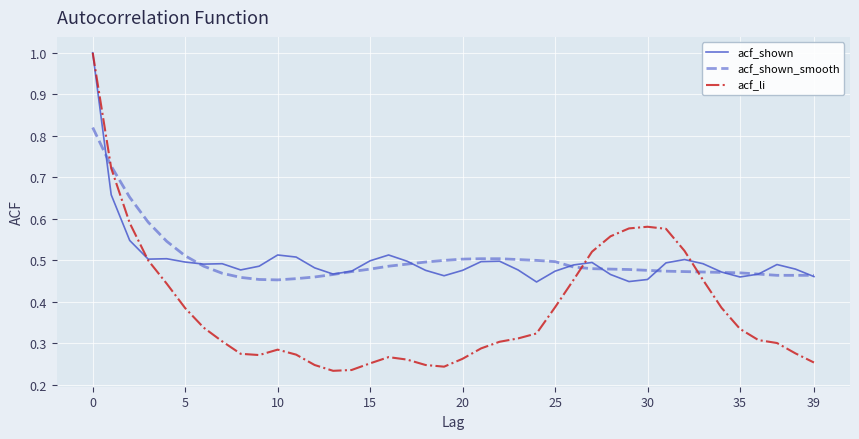

What is the highest value of the acf_shown series?

1.0